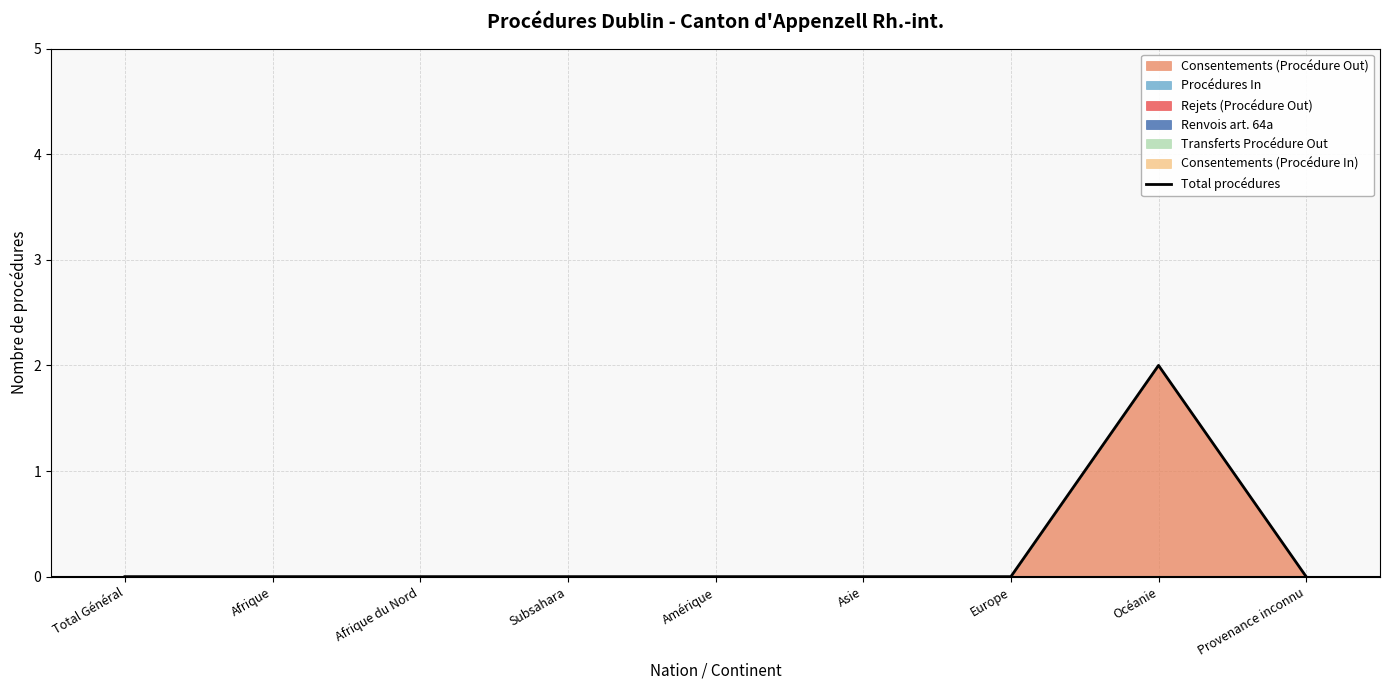

How many lines are shown in the chart?

1